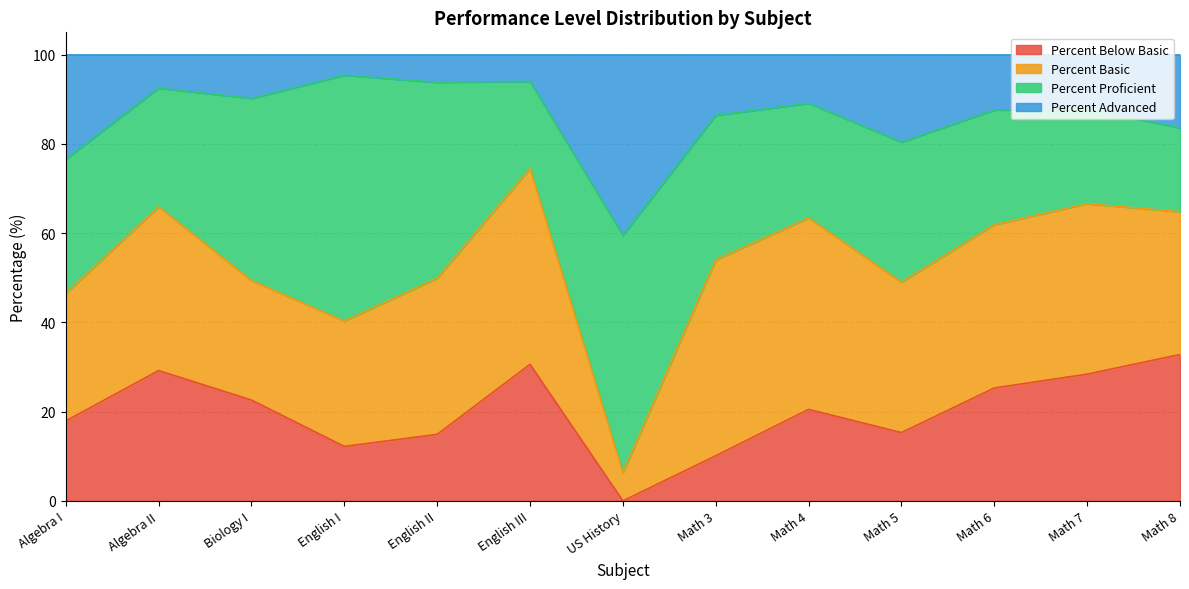

What is the difference between the second highest and second lowest values in the Percent Advanced series?

17.4